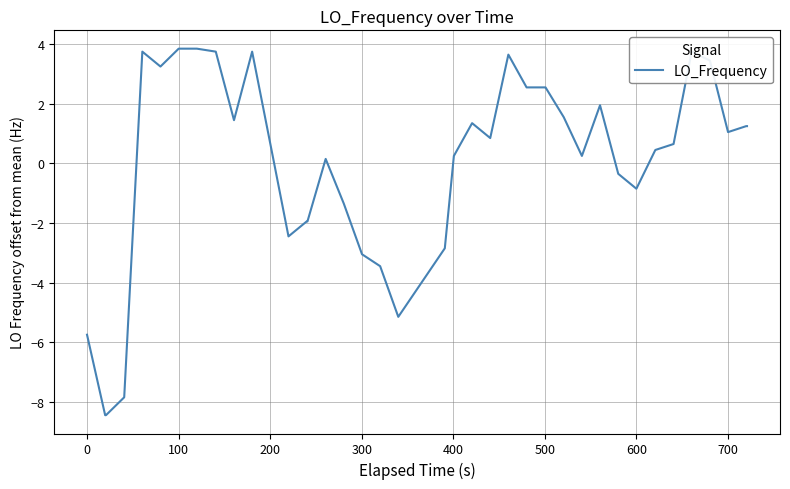

Reading left to right, list all the values displayed in this chart.

-5.7	-8.4	-8.4	-7.8	3.8	3.3	3.9	3.9	3.8	1.5	3.8	0.7	-2.4	-1.9	-1.9	0.2	-1.3	-3.0	-3.4	-5.1	-2.8	0.3	1.4	0.9	3.7	2.6	2.6	2.6	1.6	0.3	2.0	-0.3	-0.8	0.5	0.7	3.8	3.5	1.1	1.3	1.3